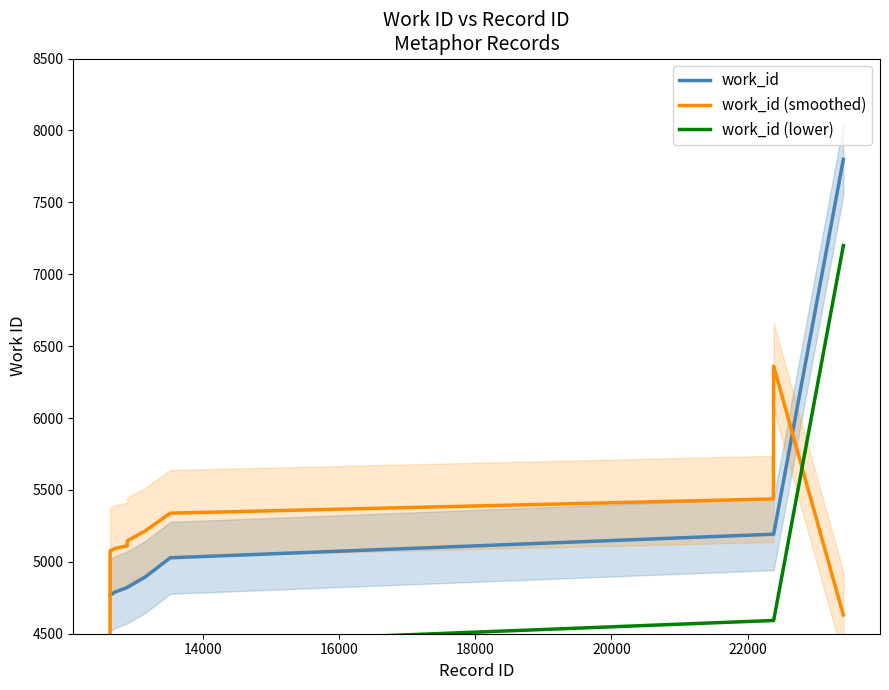

Does the chart display data point markers on the line(s)?

No